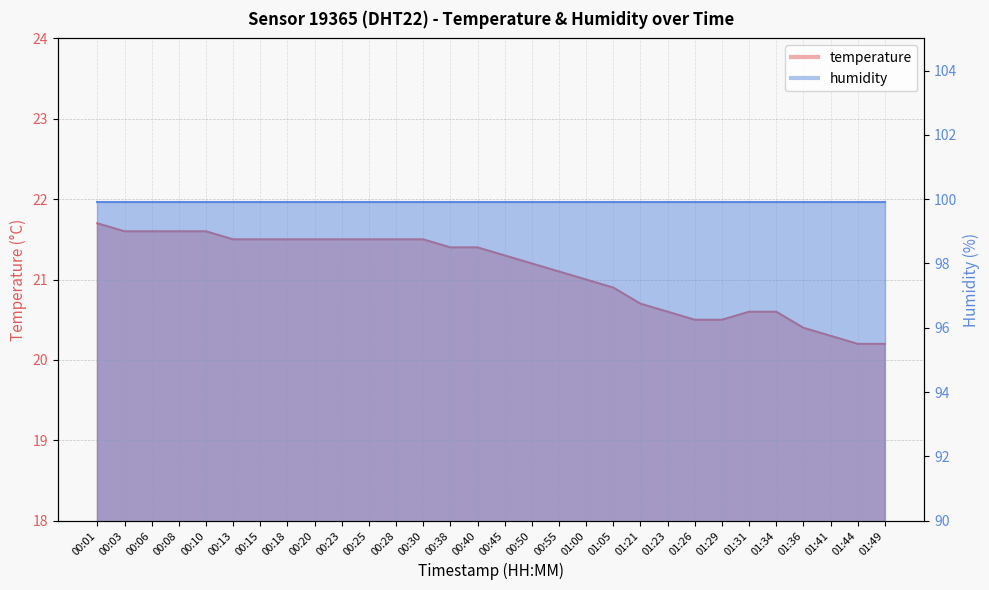

What is the maximum value shown in the chart?

21.7